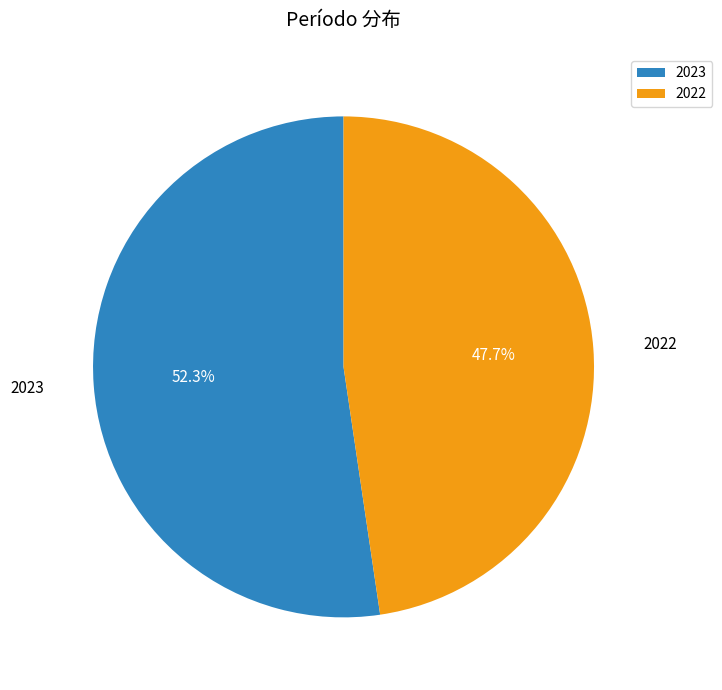

Which category accounts for the majority?

2023